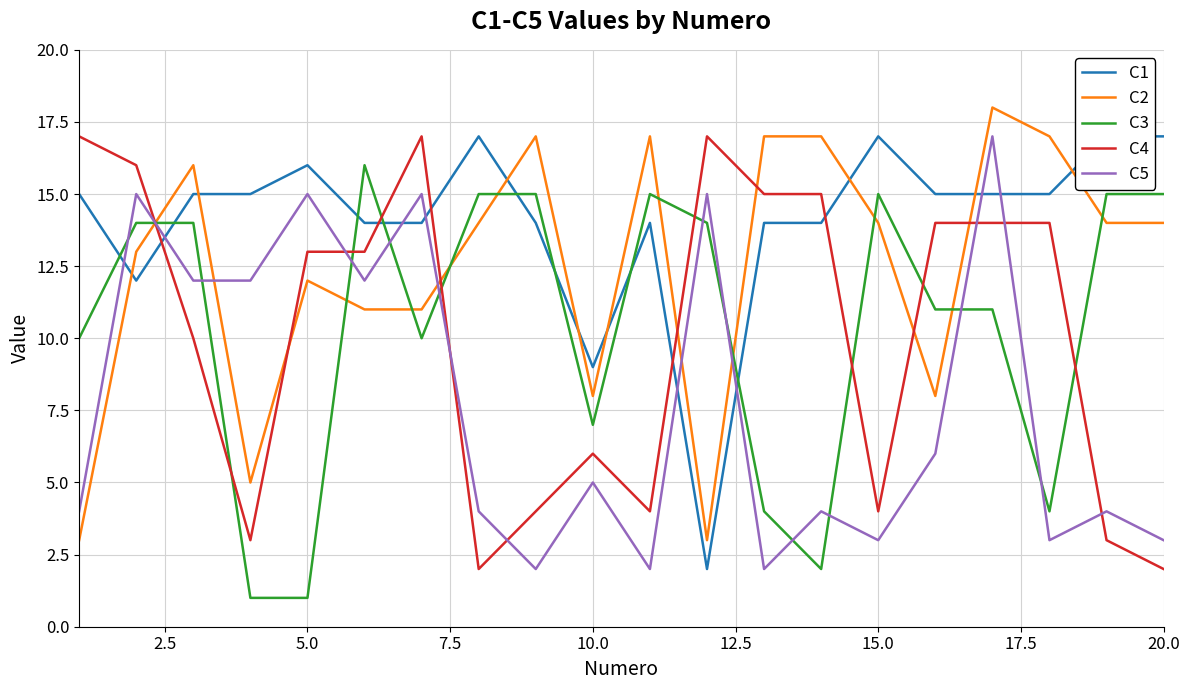

True or false: C4 and C2 cross at least once.

True